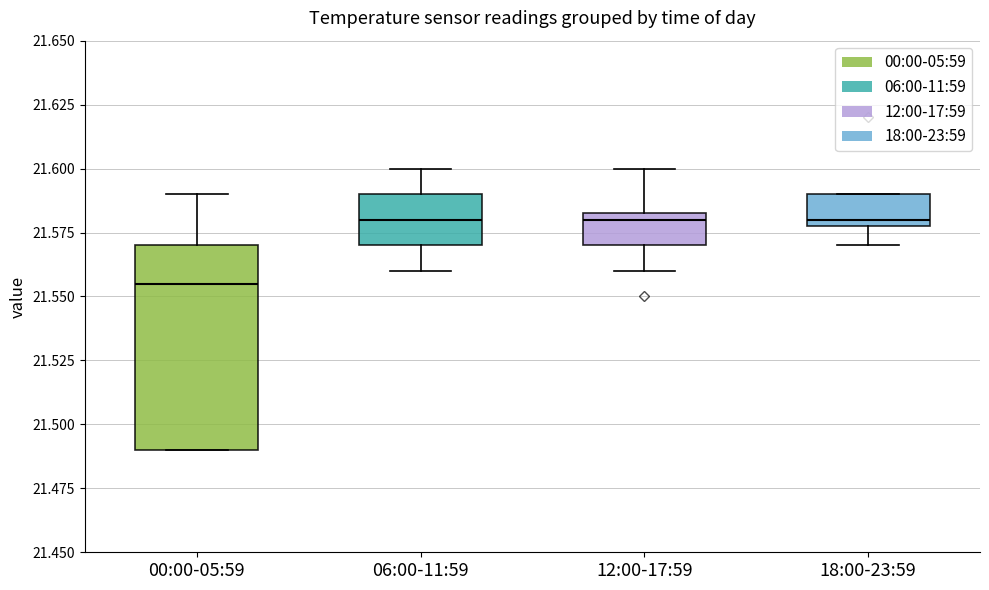

Which box has the lowest median line?

00:00-05:59